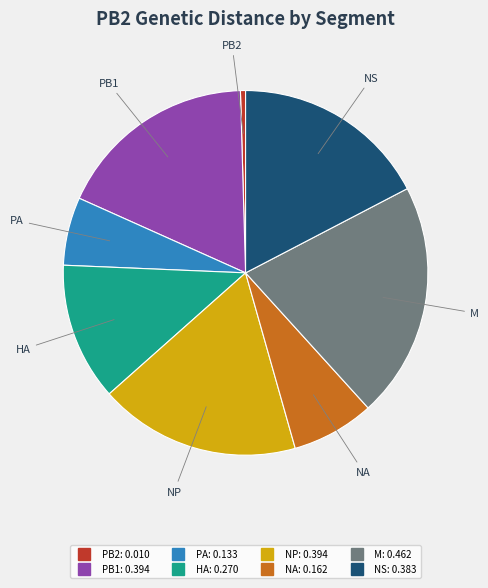

The NP slice represents 18% of the pie. True or false?

True